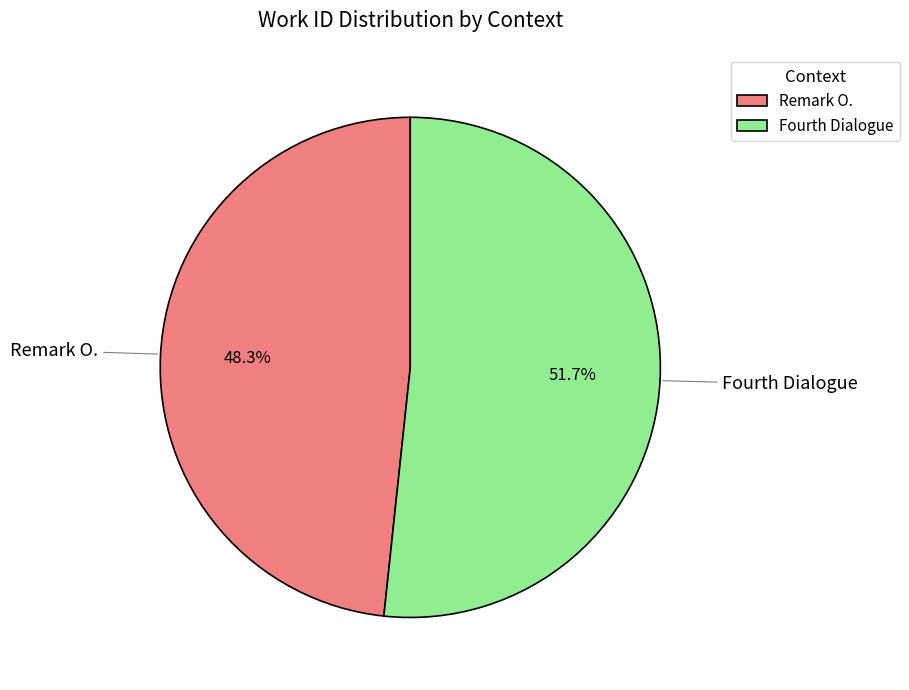

Which has a higher value, Remark O. or Fourth Dialogue?

Fourth Dialogue